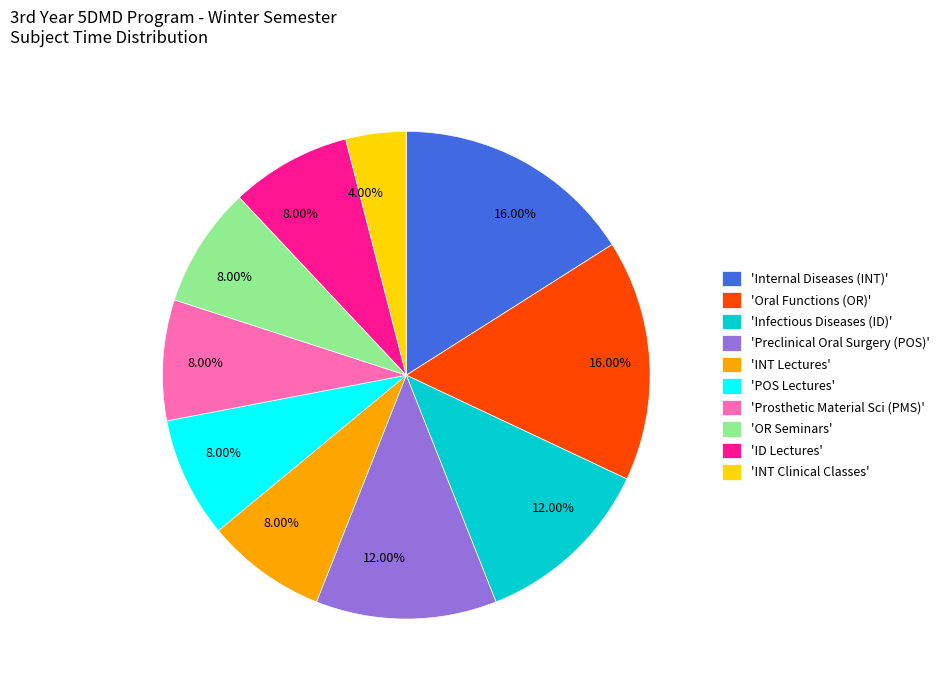

Do 'Internal Diseases (INT)' and 'ID Lectures' together represent more than half of the pie?

No